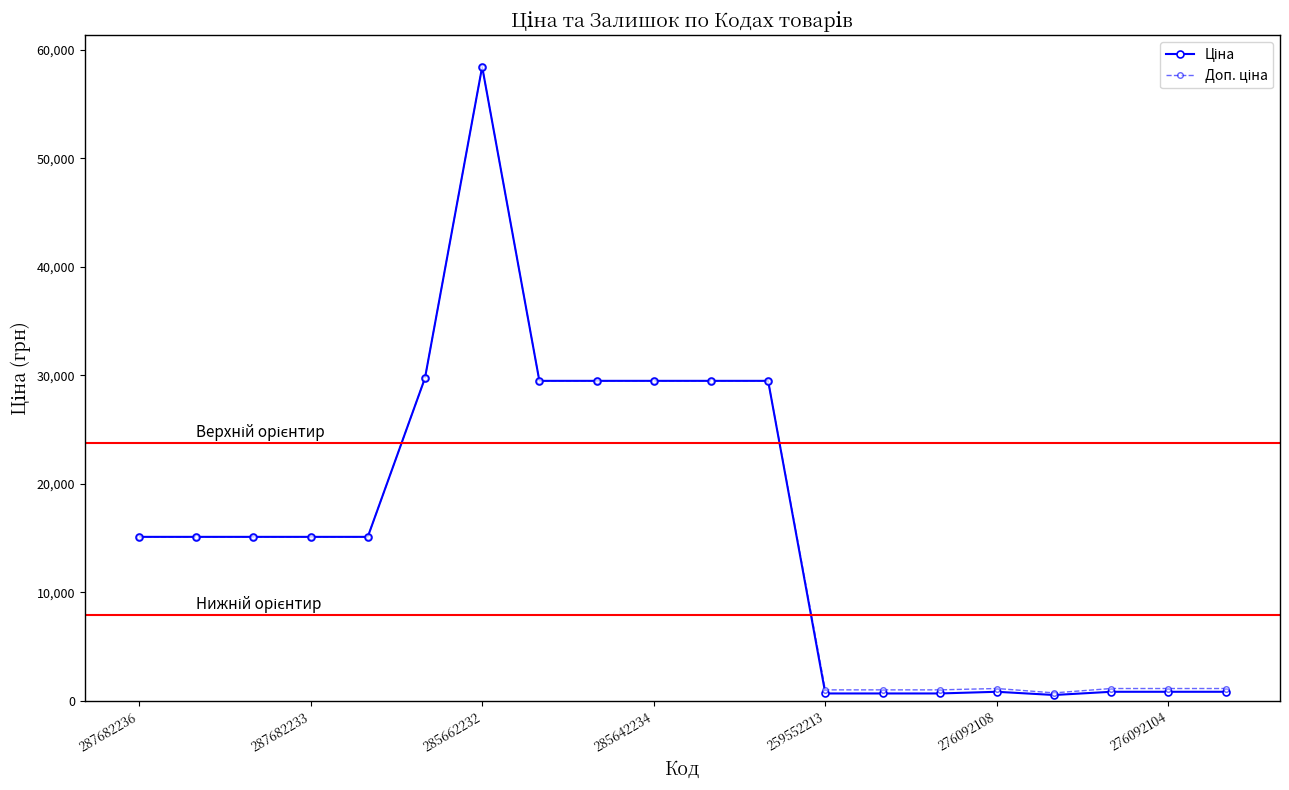

What is the greatest value displayed?

58426.5